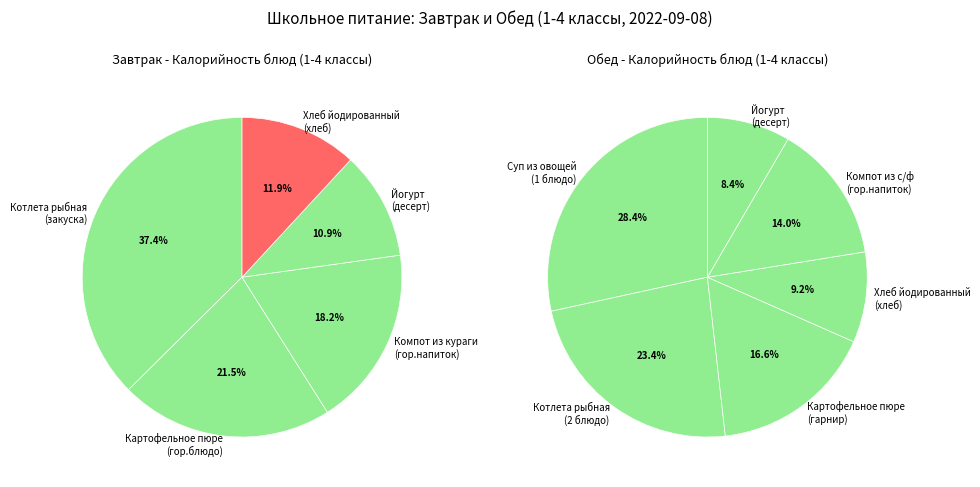

Do 1 and 0 together represent more than half of the pie?

Yes